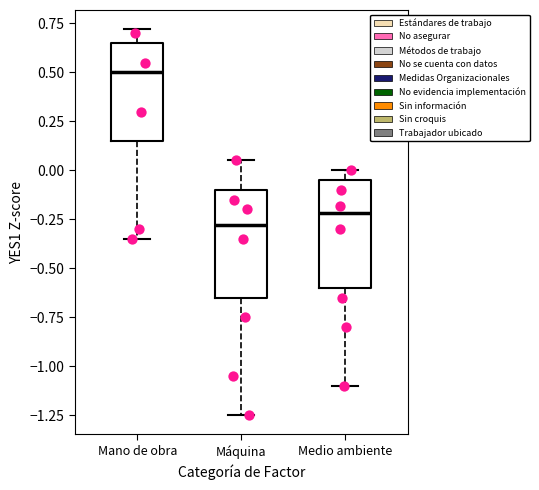

Reading left to right, read every box against the y-axis: the position of its median line, the range the box covers, and the ends of its whiskers. The values are not printed on the chart, so give them approximately, as read against the axis.

Mano de obra: median 0.50, box 0.15 to 0.65, whiskers -0.35 to 0.70
Máquina: median -0.30, box -0.65 to -0.10, whiskers -1.25 to 0.05
Medio ambiente: median -0.20, box -0.60 to -0.05, whiskers -1.10 to 0.00